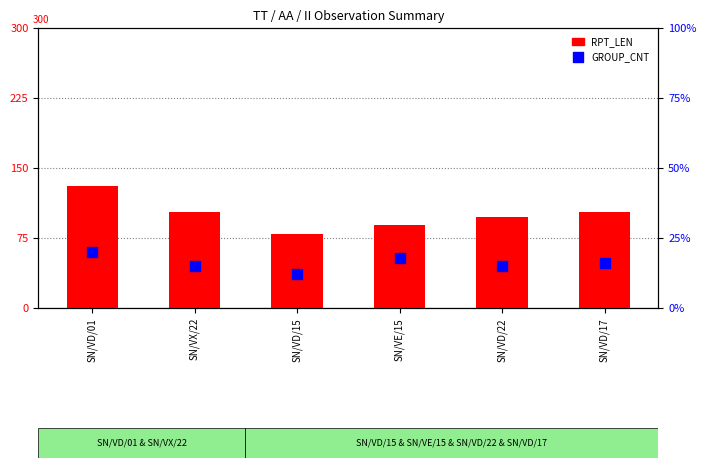

Which series contains the lowest Y value?

GROUP_CNT